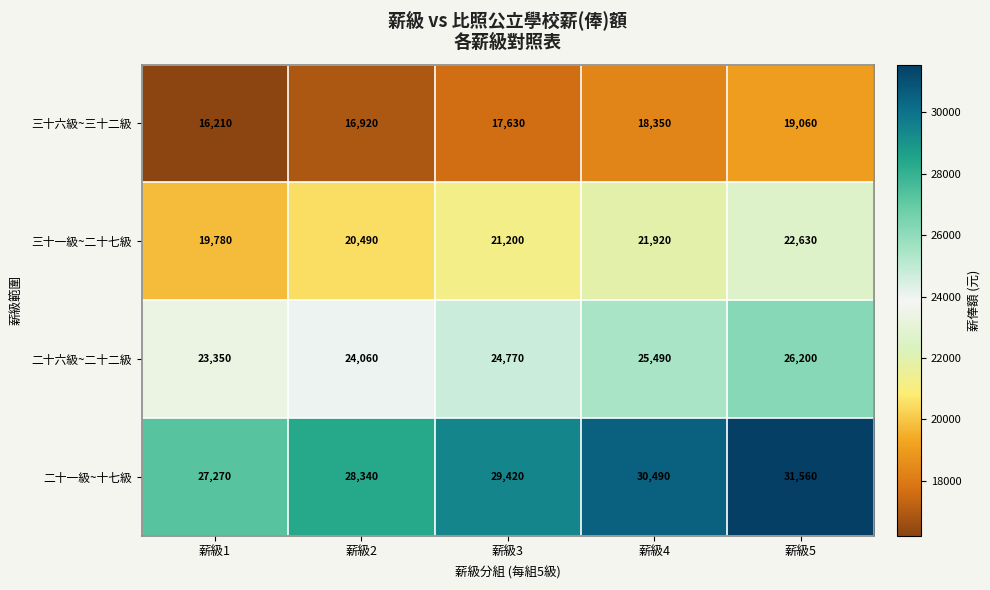

Between 薪級3 and 薪級4, which series saw the biggest shift?

二十一級~十七級